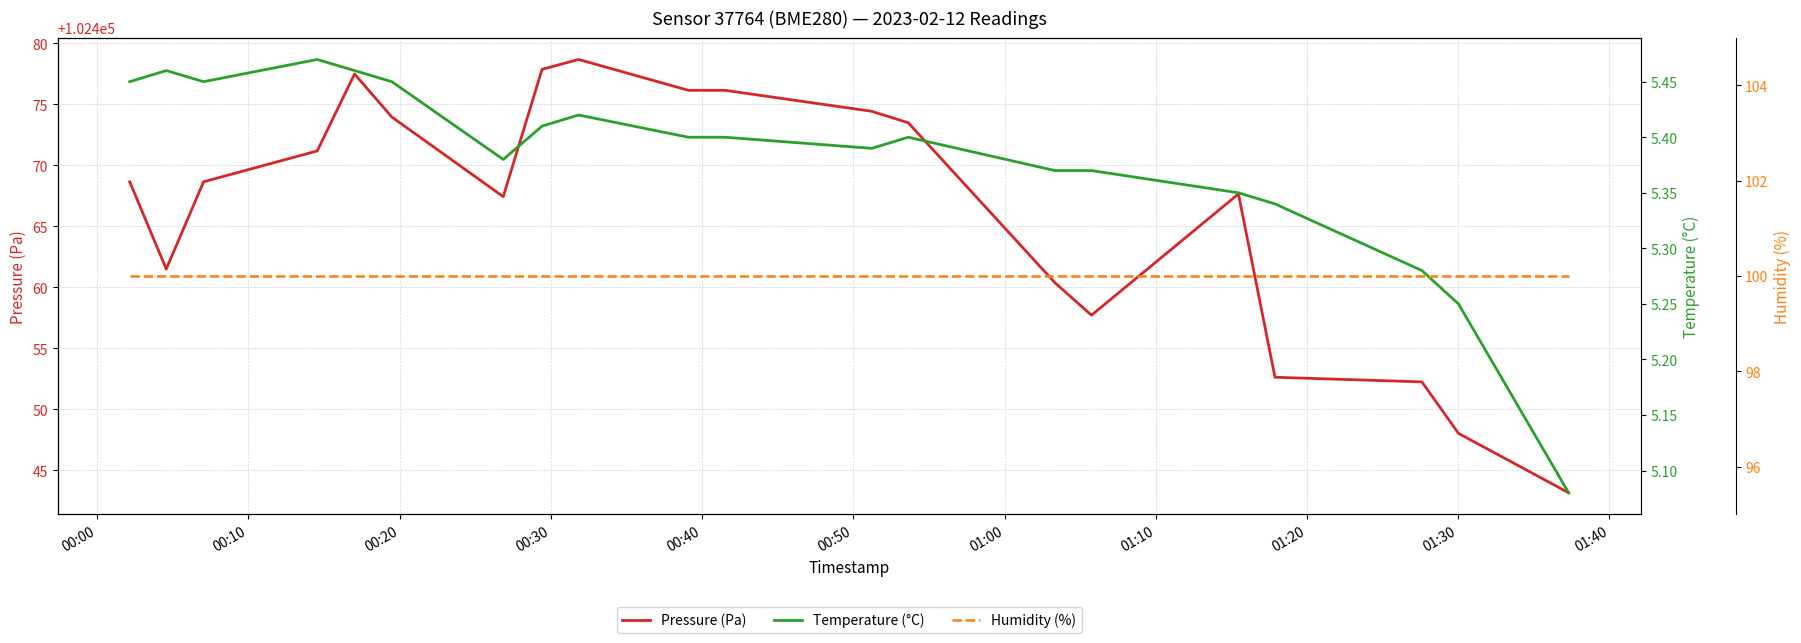

What is the highest value of the Pressure (Pa) series?

102478.7